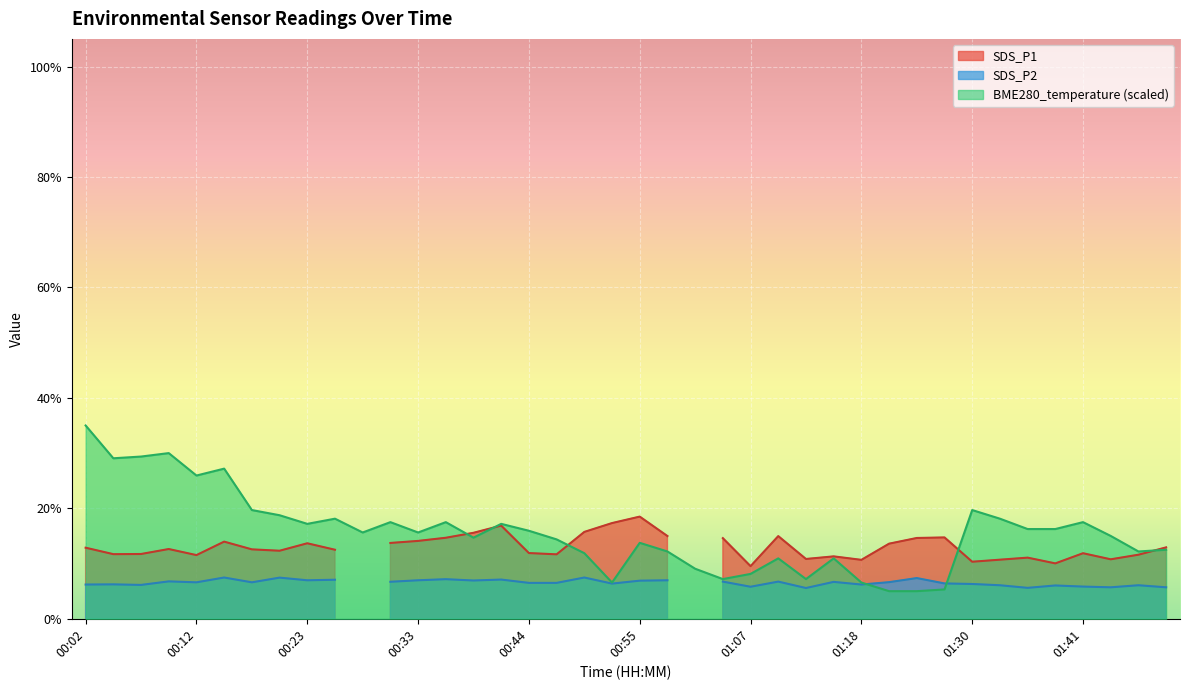

Read the value at 01:33.

18.1